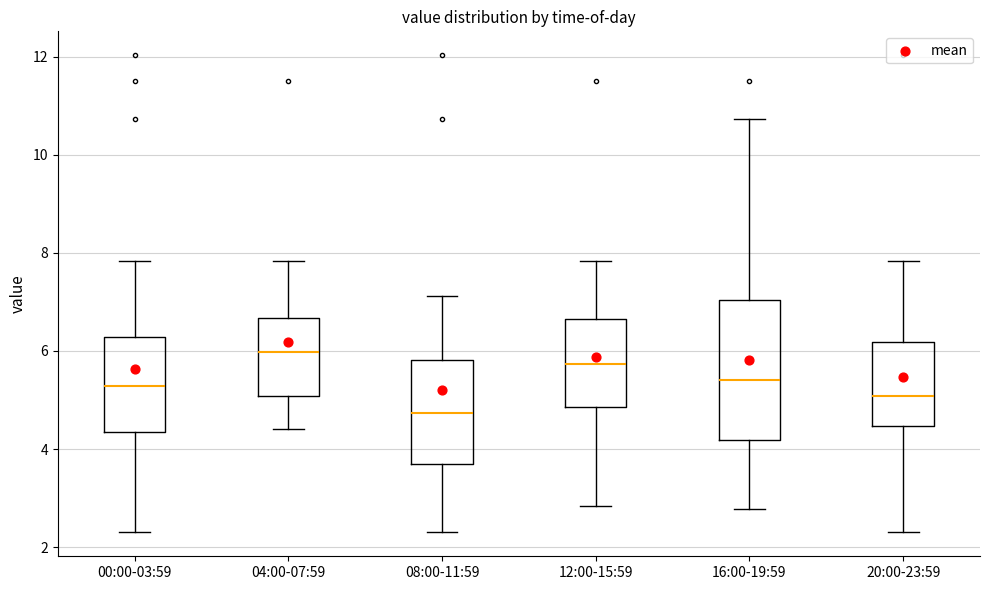

Reading left to right, transcribe this box plot: for each box, give where its median line is, the range the box spans, and where its two whiskers end, as read against the y-axis. The values are not printed on the chart, so give them approximately, as read against the axis.

00:00-03:59: median 5.2, box 4.4 to 6.2, whiskers 2.4 to 7.8
04:00-07:59: median 6.0, box 5.0 to 6.6, whiskers 4.4 to 7.8
08:00-11:59: median 4.8, box 3.6 to 5.8, whiskers 2.4 to 7.2
12:00-15:59: median 5.8, box 4.8 to 6.6, whiskers 2.8 to 7.8
16:00-19:59: median 5.4, box 4.2 to 7.0, whiskers 2.8 to 10.8
20:00-23:59: median 5.0, box 4.4 to 6.2, whiskers 2.4 to 7.8